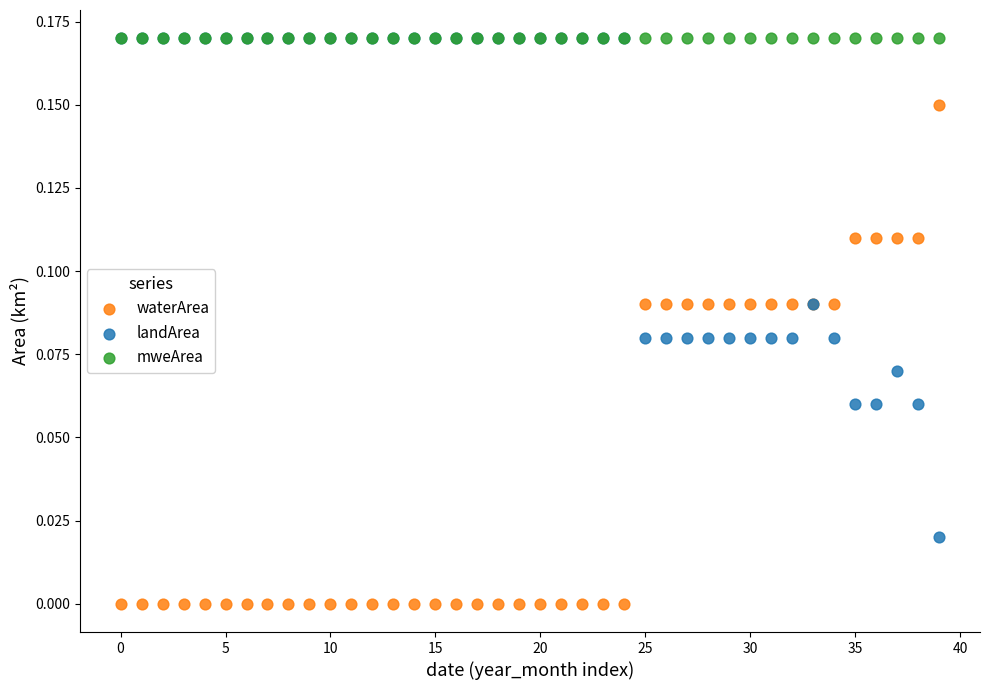

What are all the series names shown in the legend?

waterArea, landArea, mweArea